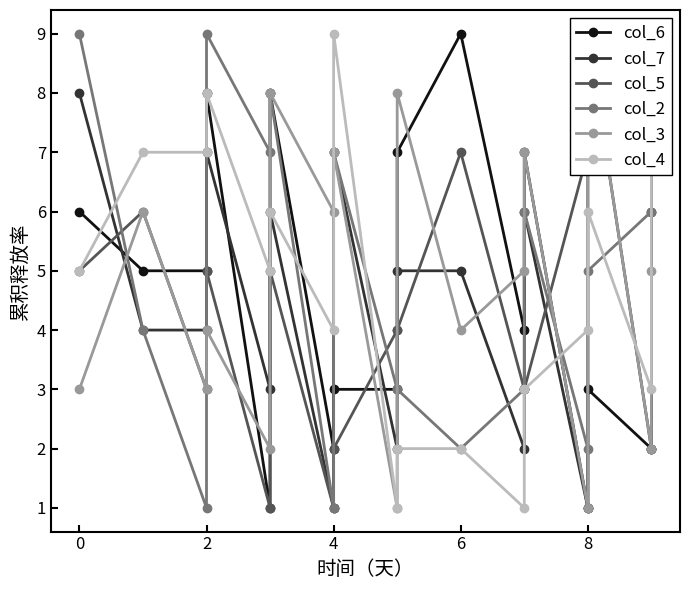

What is the label of the 13th point from the right?

6